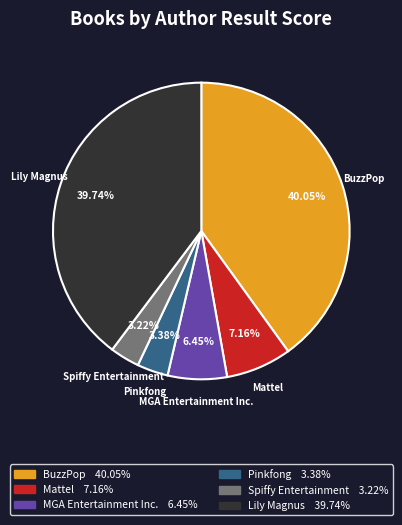

Does any single category account for the majority?

No